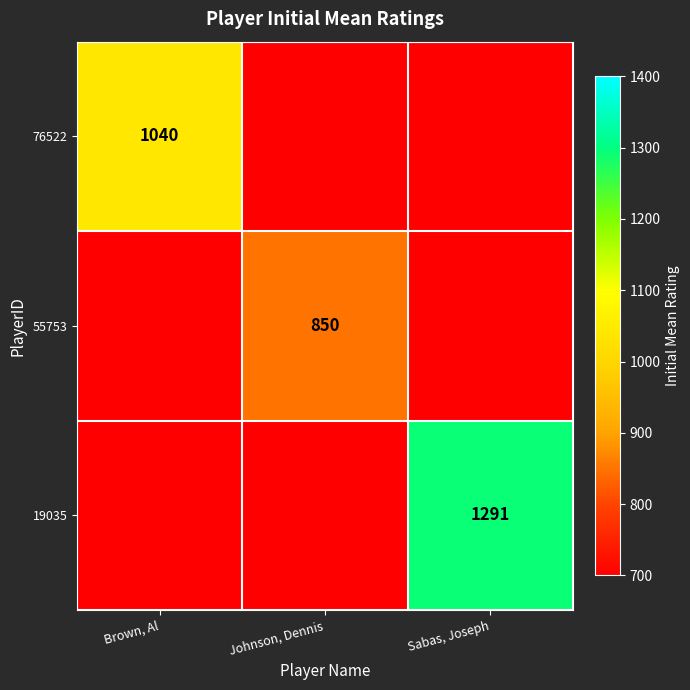

The value of 76522 at Brown, Al is 1040. True or false?

True